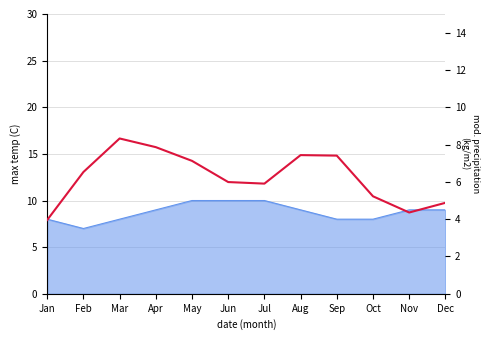

Which category has the highest value across all series?

Mar